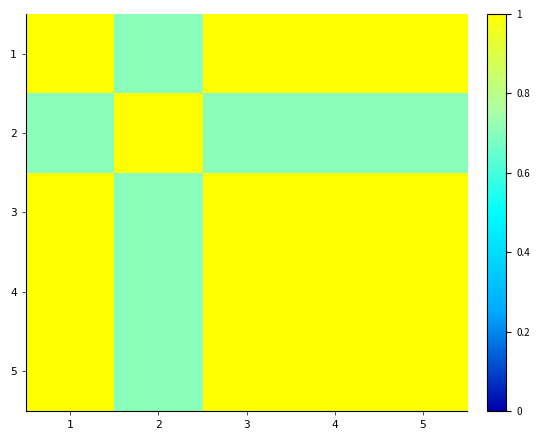

Which series has the widest spread of values?

1